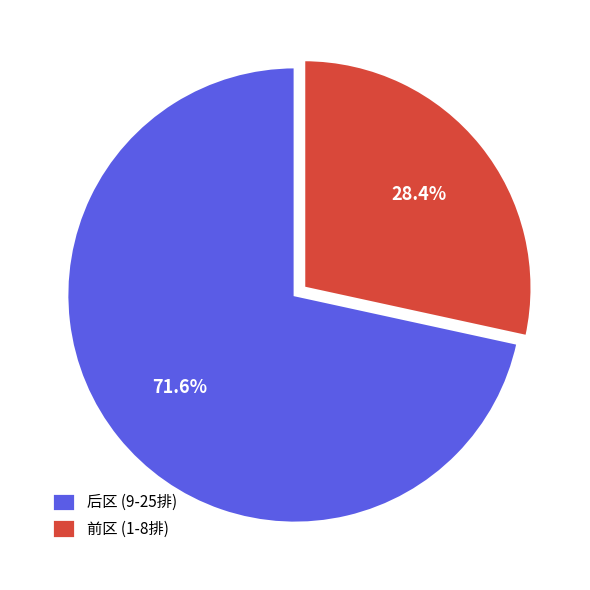

What is the smallest slice in the pie chart?

前区 (1-8排)